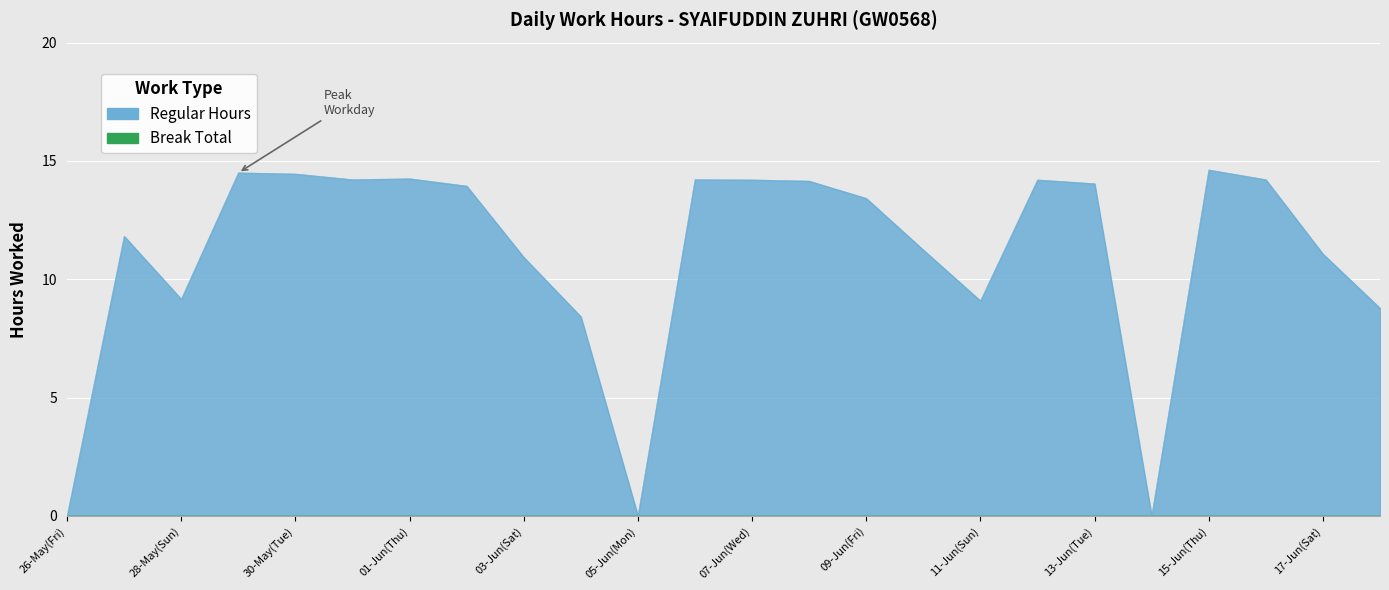

How many values are above zero?

21